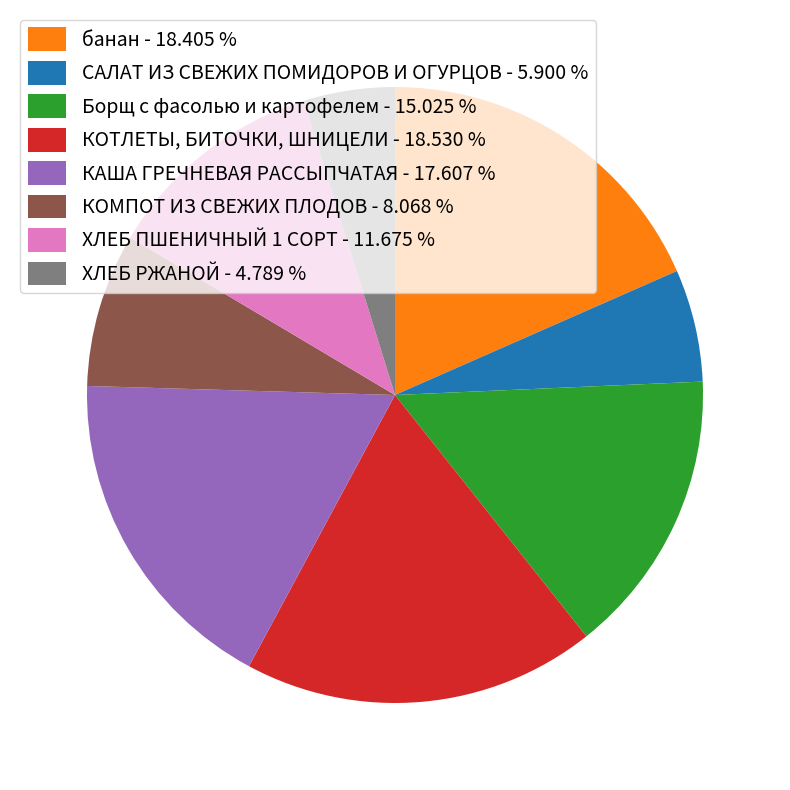

What is the ratio of the value at ХЛЕБ РЖАНОЙ - 4.789 % to the value at САЛАТ ИЗ СВЕЖИХ ПОМИДОРОВ И ОГУРЦОВ - 5.900 %?

0.8